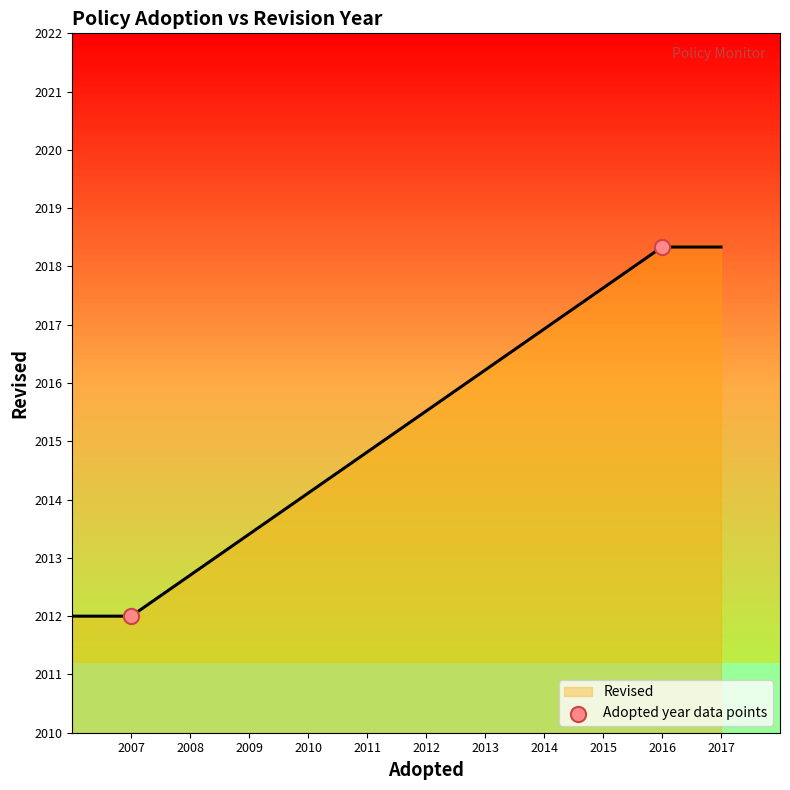

What is the change in value from 2007 to 2016?

+6.3